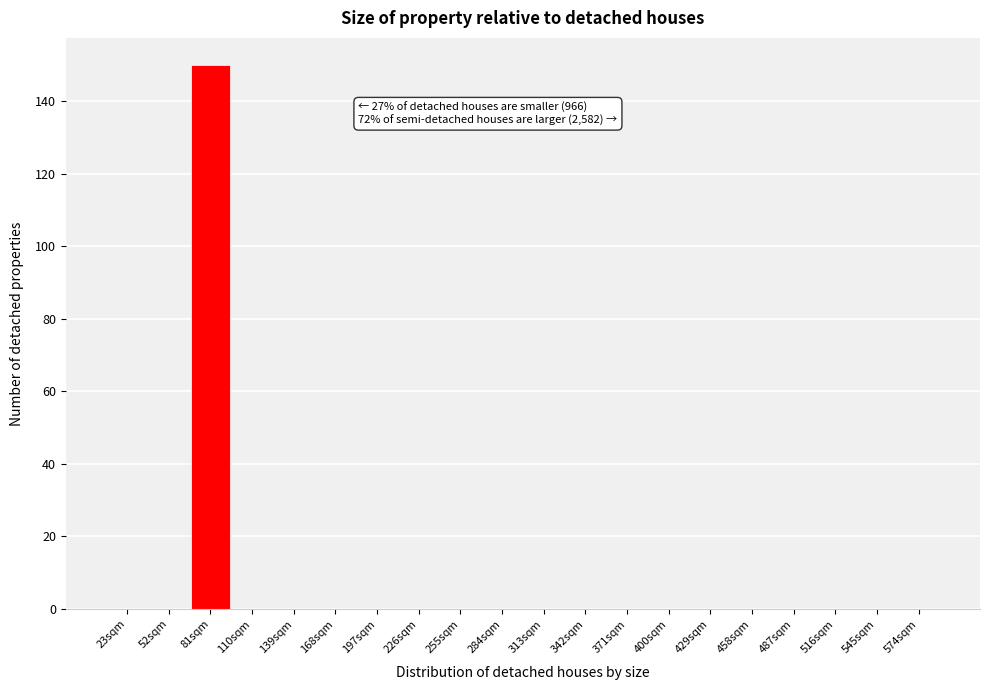

Reading left to right, extract all data points from this chart.

23sqm=0	52sqm=0	81sqm=150	110sqm=0	139sqm=0	168sqm=0	197sqm=0	226sqm=0	255sqm=0	284sqm=0	313sqm=0	342sqm=0	371sqm=0	400sqm=0	429sqm=0	458sqm=0	487sqm=0	516sqm=0	545sqm=0	574sqm=0